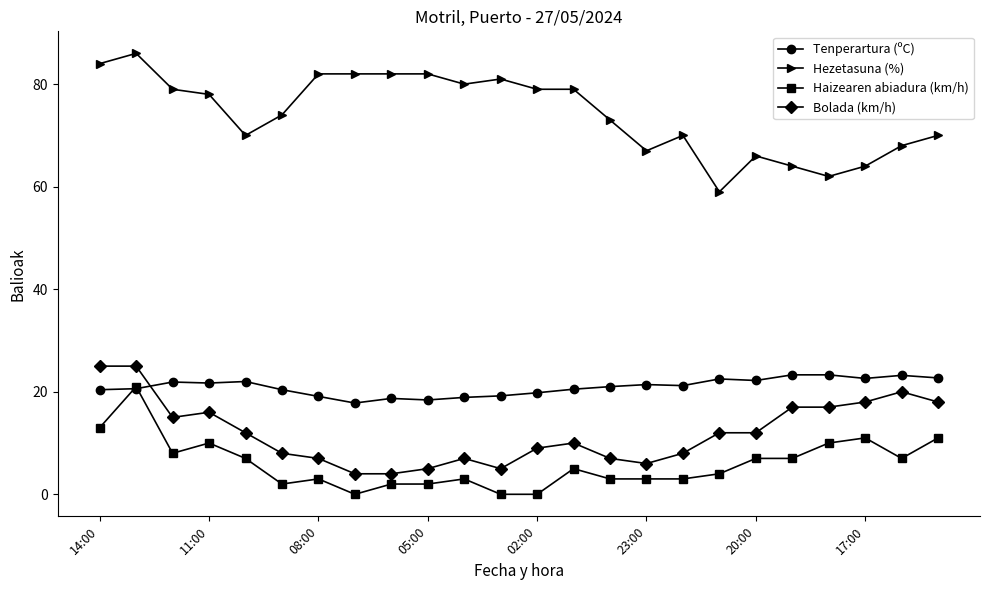

True or false: Tenperartura (ºC) and Bolada (km/h) intersect in this chart.

True